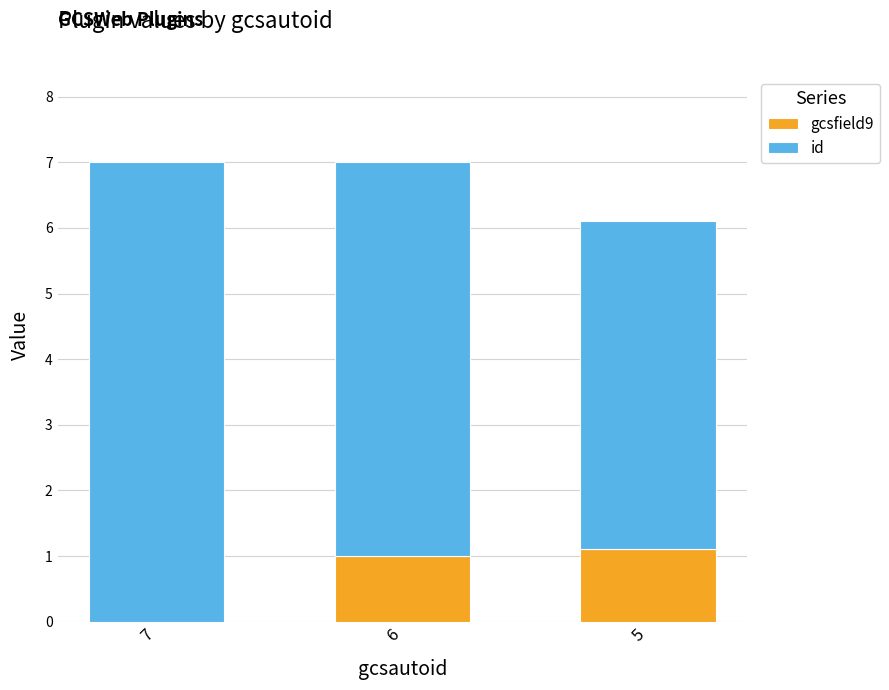

The gcsfield9 series shows 1.0 at 6. True or false?

True